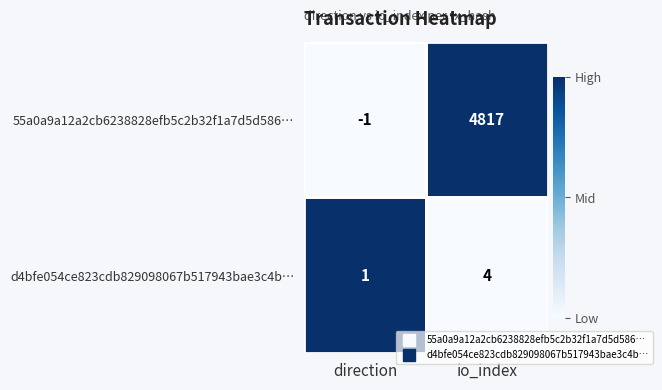

What is the sum of the 55a0a9a12a2cb6238828efb5c2b32f1a7d5d586… values at direction and io_index?

4816